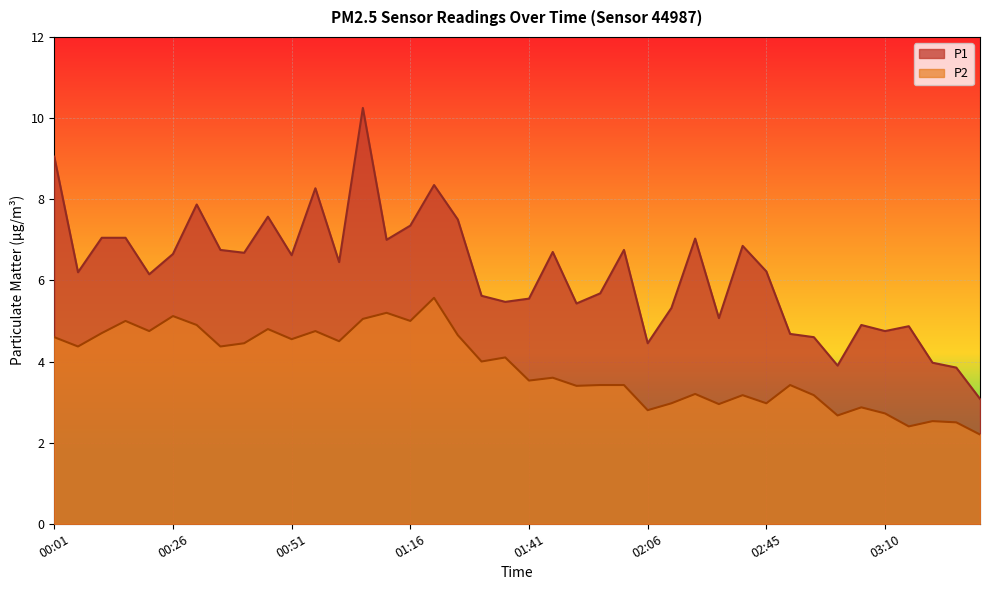

Reading right to left, transcribe all the data shown in this chart.

P1: 03:31=3.1	03:26=3.9	03:20=4.0	03:15=4.9	03:10=4.8	03:05=4.9	03:00=3.9	02:55=4.6	02:50=4.7	02:45=6.2	02:39=6.8	02:34=5.1	02:17=7.0	02:11=5.3	02:06=4.5	02:01=6.8	01:56=5.7	01:51=5.4	01:46=6.7	01:41=5.5	01:36=5.5	01:31=5.6	01:26=7.5	01:21=8.3	01:16=7.3	01:11=7.0	01:06=10.2	01:01=6.5	00:56=8.3	00:51=6.6	00:46=7.6	00:41=6.7	00:36=6.8	00:31=7.9	00:26=6.7	00:21=6.2	00:16=7.0	00:11=7.0	00:06=6.2	00:01=9.1
P2: 03:31=2.2	03:26=2.5	03:20=2.5	03:15=2.4	03:10=2.7	03:05=2.9	03:00=2.7	02:55=3.2	02:50=3.4	02:45=3.0	02:39=3.2	02:34=3.0	02:17=3.2	02:11=3.0	02:06=2.8	02:01=3.4	01:56=3.4	01:51=3.4	01:46=3.6	01:41=3.5	01:36=4.1	01:31=4.0	01:26=4.7	01:21=5.6	01:16=5.0	01:11=5.2	01:06=5.0	01:01=4.5	00:56=4.8	00:51=4.5	00:46=4.8	00:41=4.5	00:36=4.4	00:31=4.9	00:26=5.1	00:21=4.8	00:16=5.0	00:11=4.7	00:06=4.4	00:01=4.6